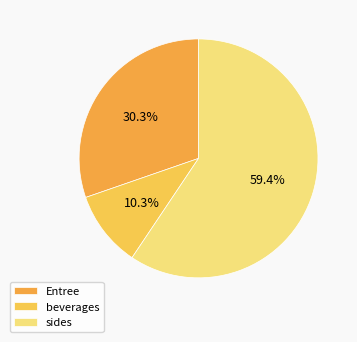

Count the number of slices in the pie.

3